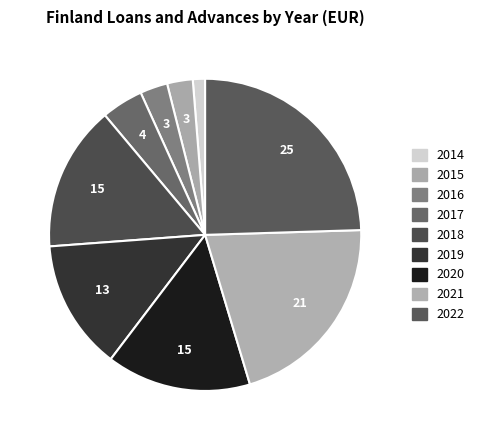

What percentage is the 2015 slice, to the nearest percent?

3%